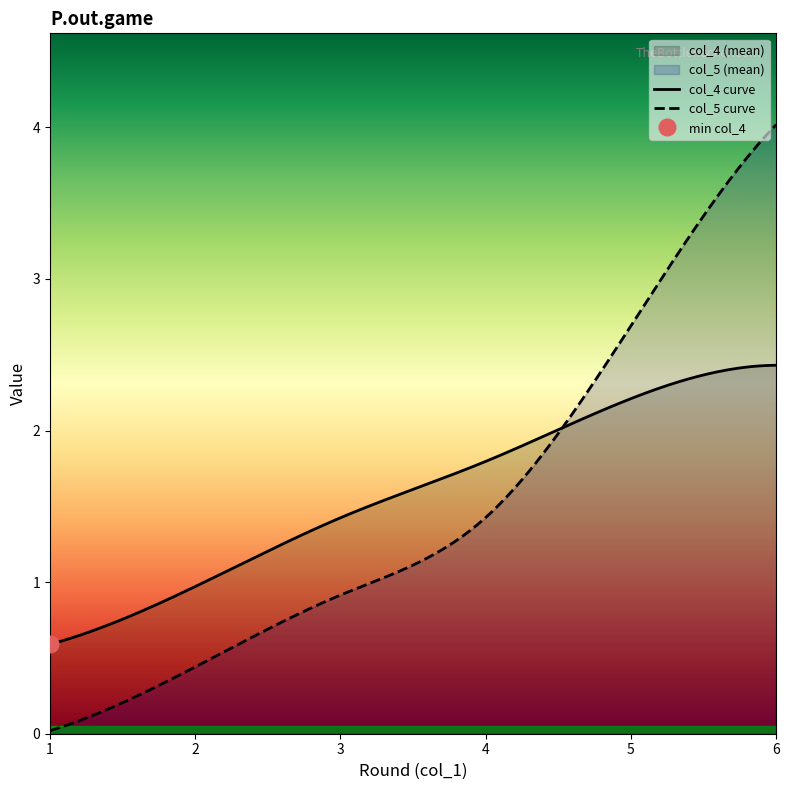

Which series ends up on top after the final intersection of col_5 and col_4?

col_5